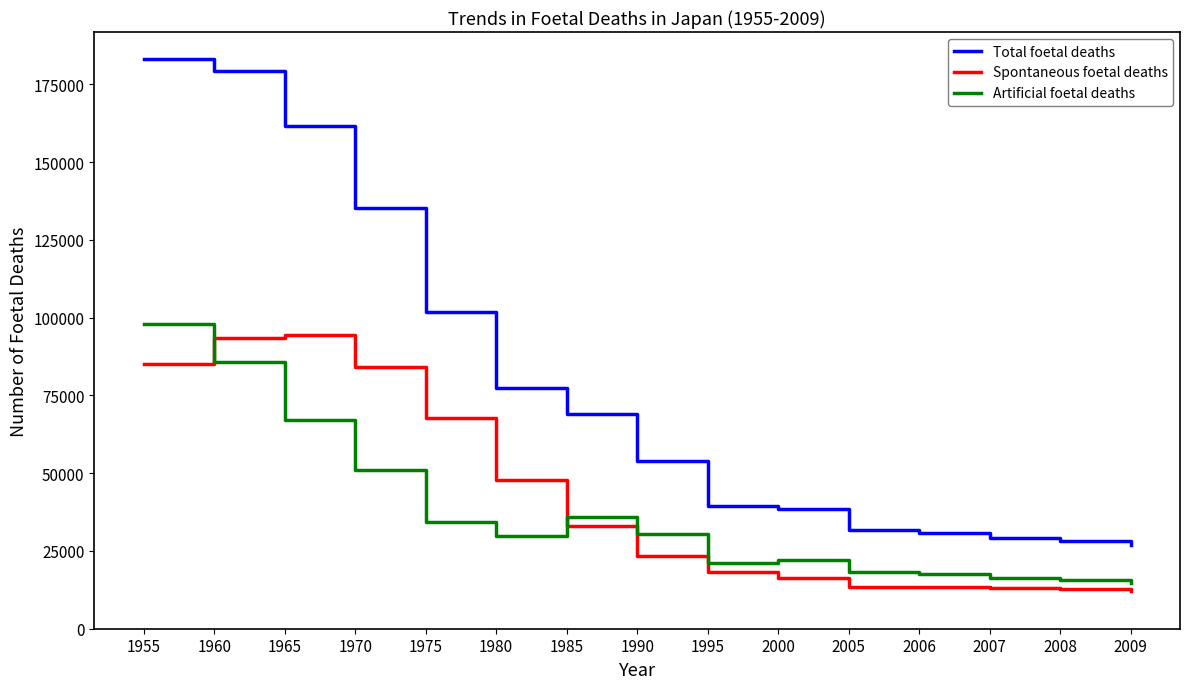

True or false: Artificial foetal deaths has more than 0 interior local peaks.

True